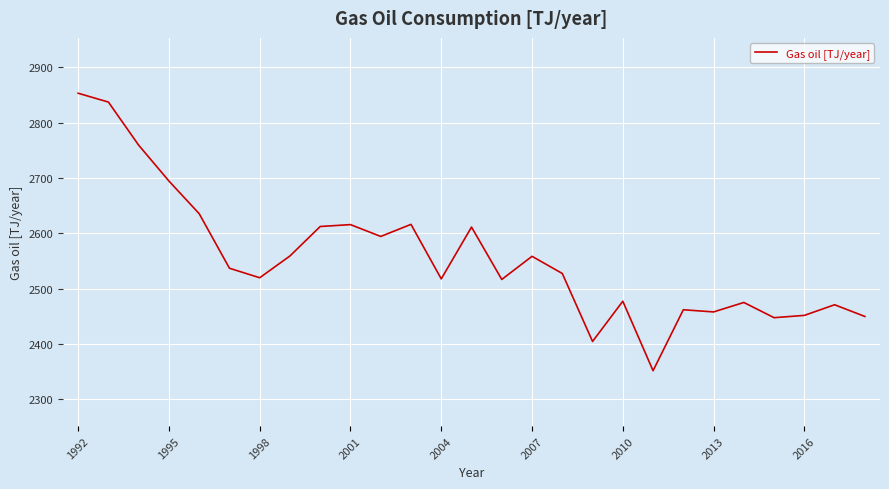

True or false: the data has more than 2 interior local peaks.

True